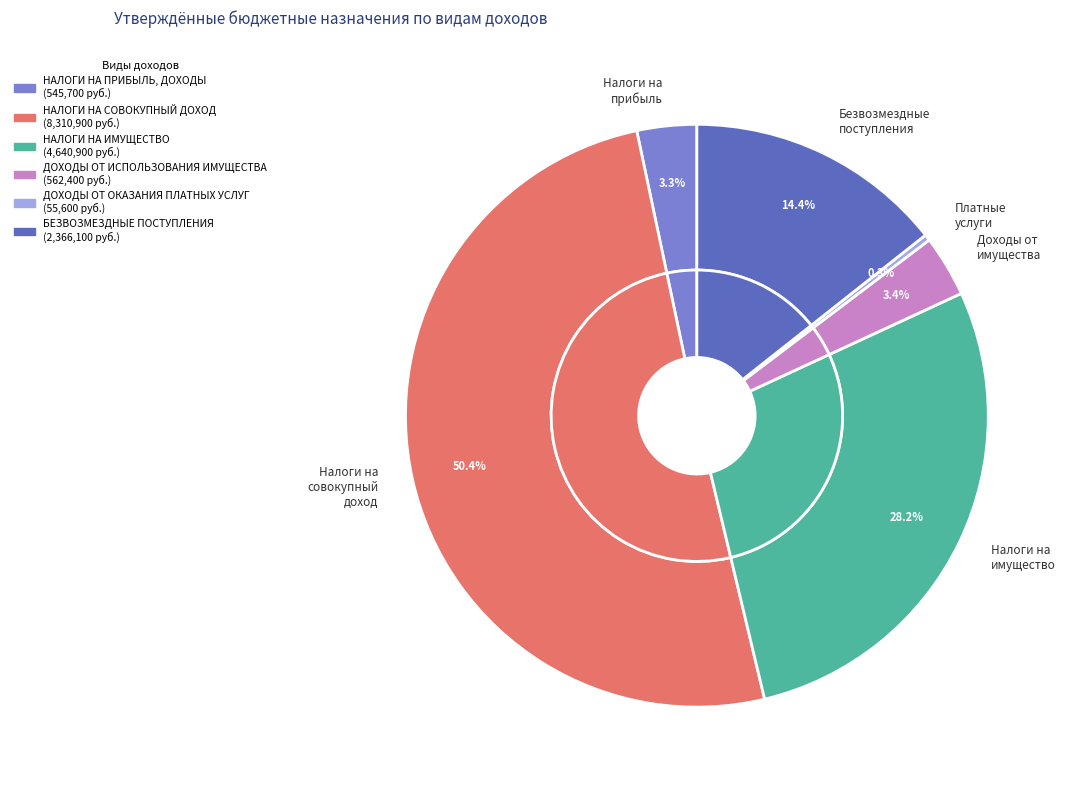

To the nearest percent, what portion does НАЛОГИ НА СОВОКУПНЫЙ ДОХОД represent?

50%